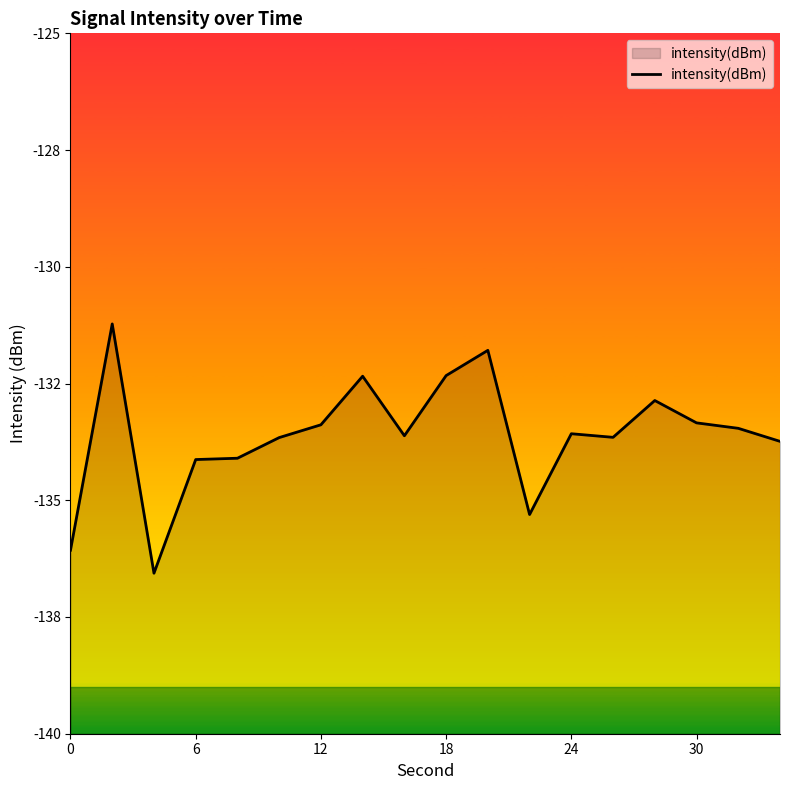

What is the sum of the values at 24 and 30?

-266.9